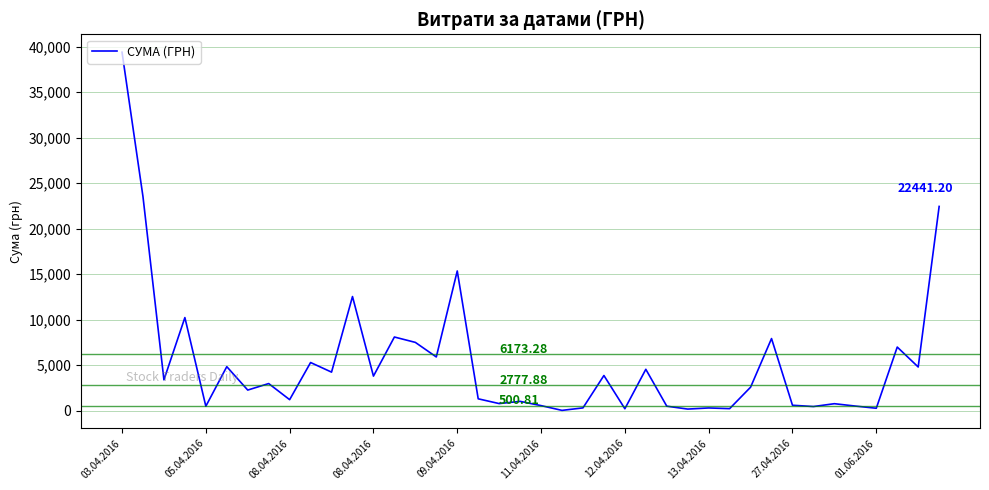

Does the chart have visible grid lines?

Yes